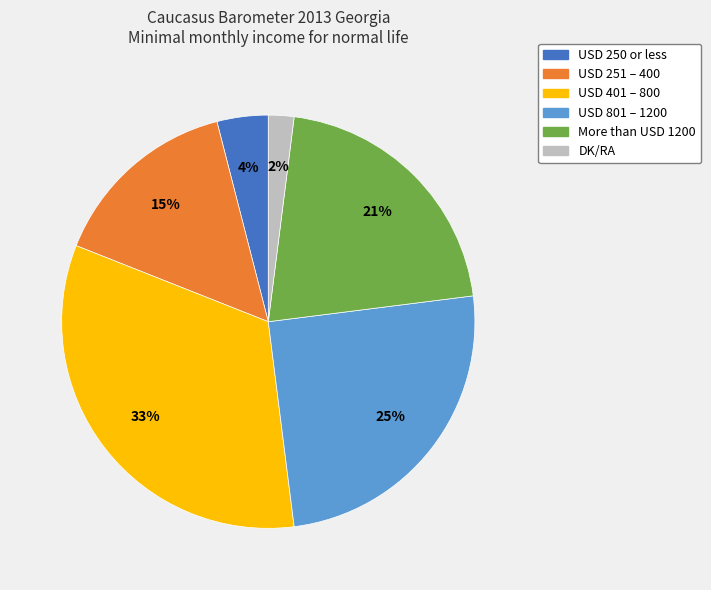

What percentage is the DK/RA slice, to the nearest percent?

2%